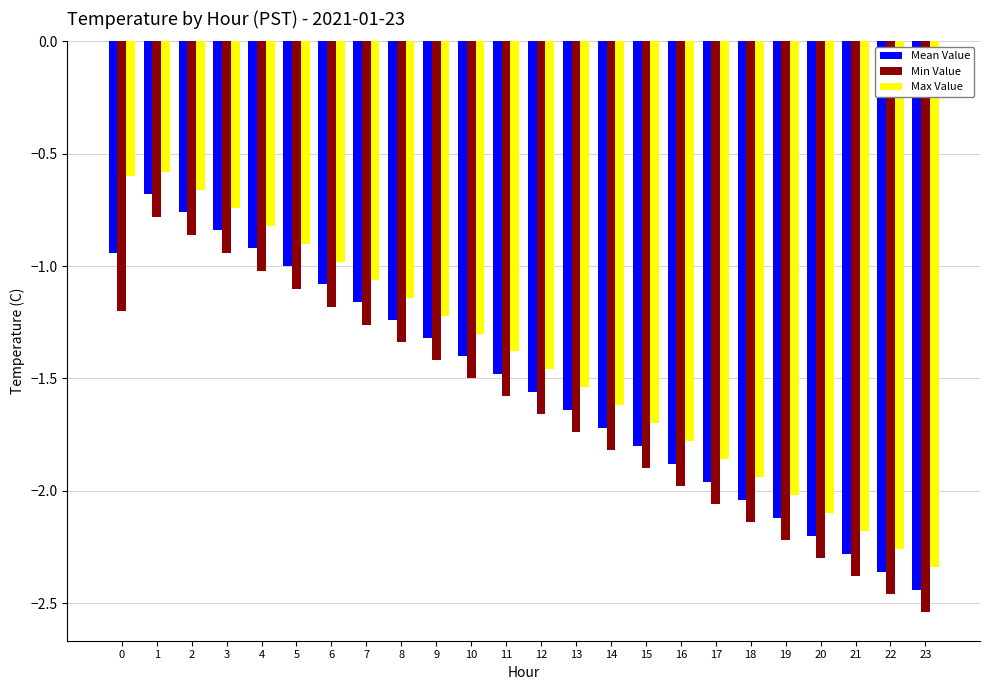

List the series in order of their overall mean, highest first.

Max Value, Mean Value, Min Value